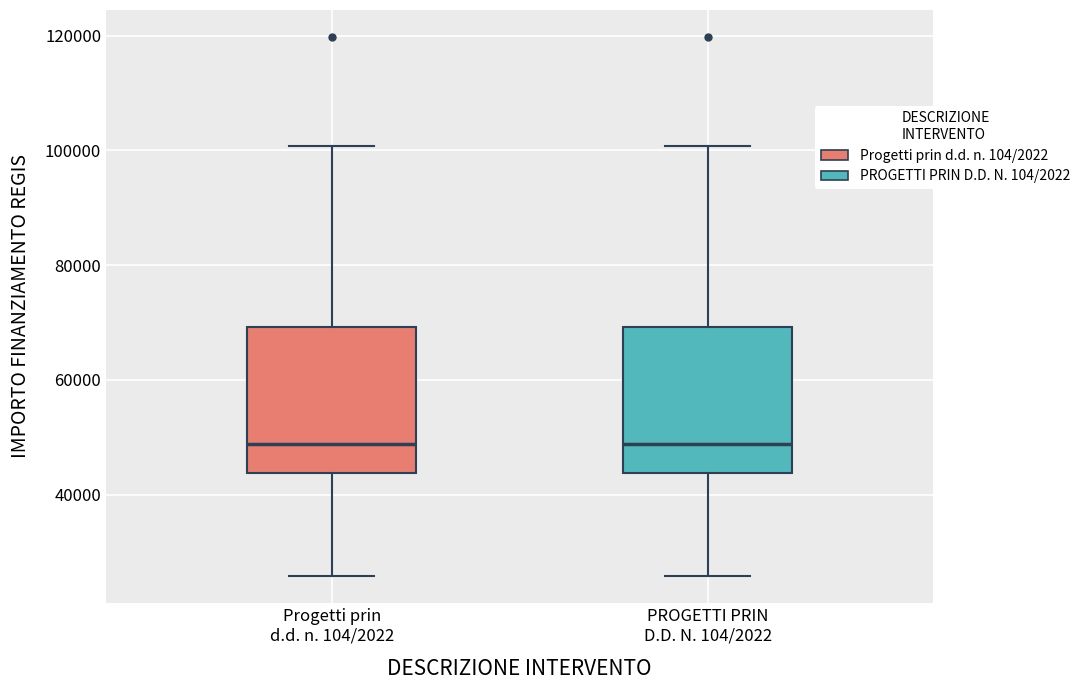

Reading left to right, read every box against the y-axis: the position of its median line, the range the box covers, and the ends of its whiskers. The values are not printed on the chart, so give them approximately, as read against the axis.

Progetti prin d.d. n. 104/2022: median 48000, box 44000 to 70000, whiskers 26000 to 100000
PROGETTI PRIN D.D. N. 104/2022: median 48000, box 44000 to 70000, whiskers 26000 to 100000